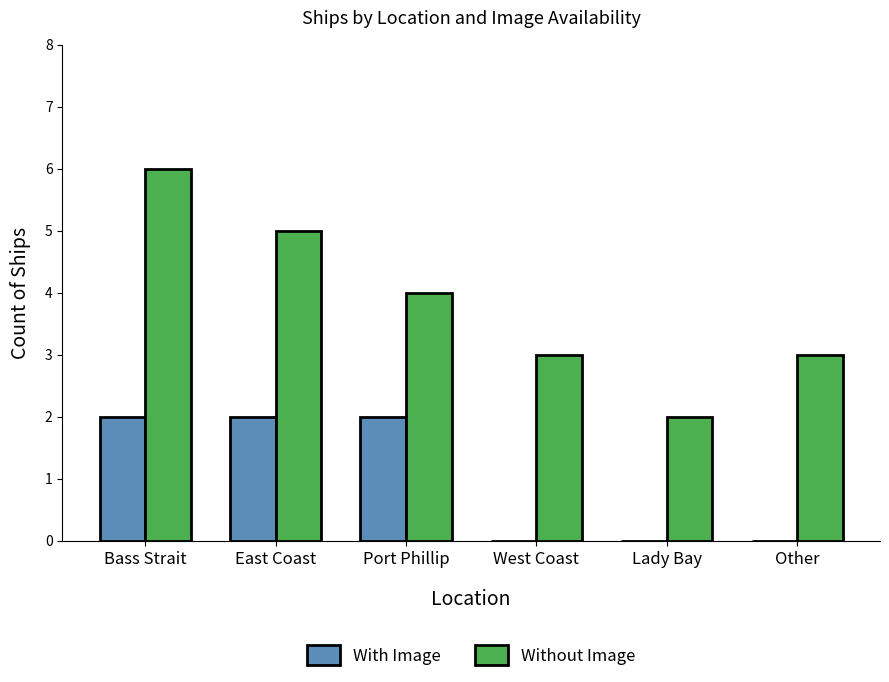

Reading left to right, extract all data points from this chart.

With Image: Bass Strait=2	East Coast=2	Port Phillip=2	West Coast=0	Lady Bay=0	Other=0
Without Image: Bass Strait=6	East Coast=5	Port Phillip=4	West Coast=3	Lady Bay=2	Other=3